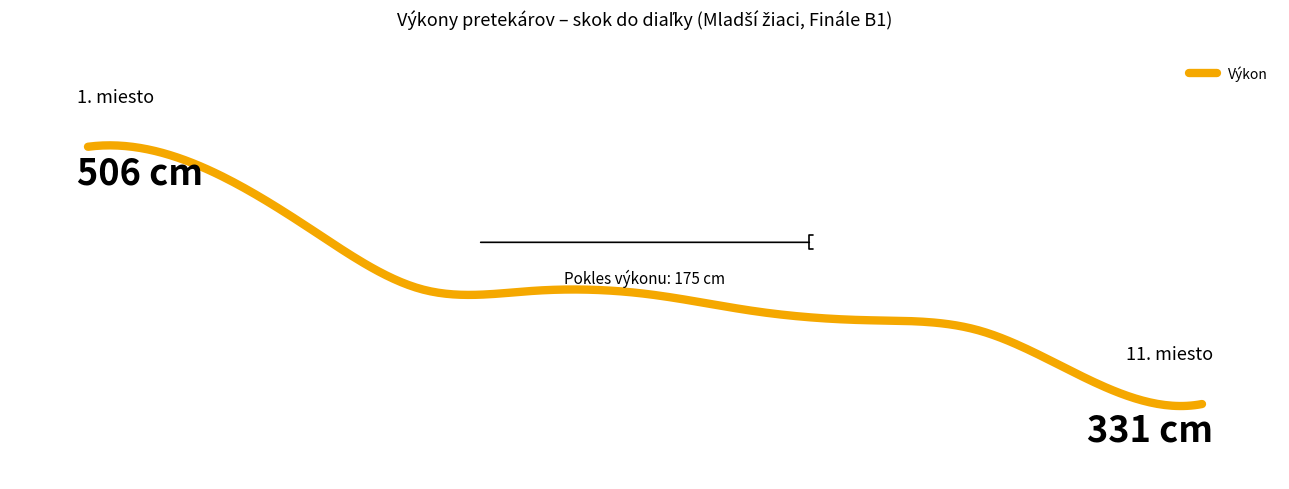

Does the chart have visible grid lines?

No